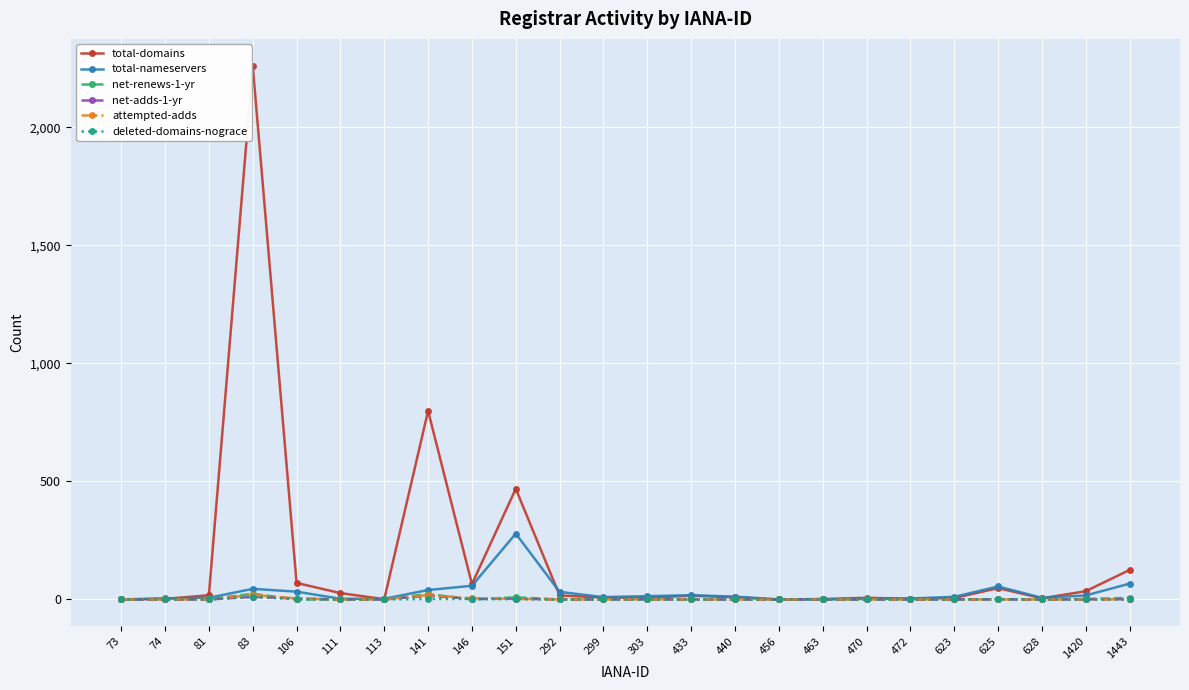

How many distinct data groups are displayed?

6